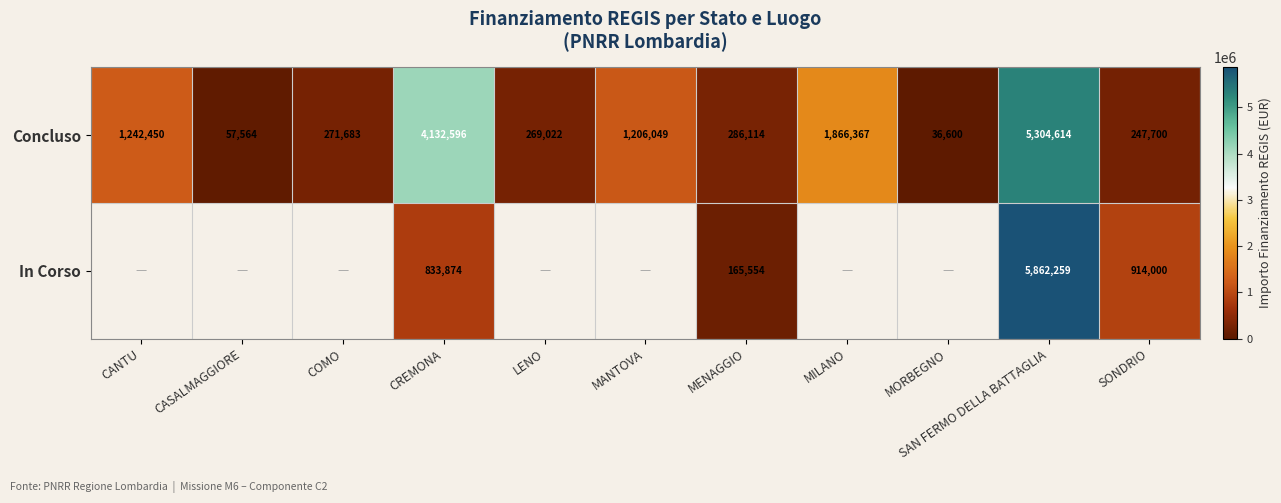

Rank the series at SAN FERMO DELLA BATTAGLIA from highest to lowest value.

In Corso, Concluso